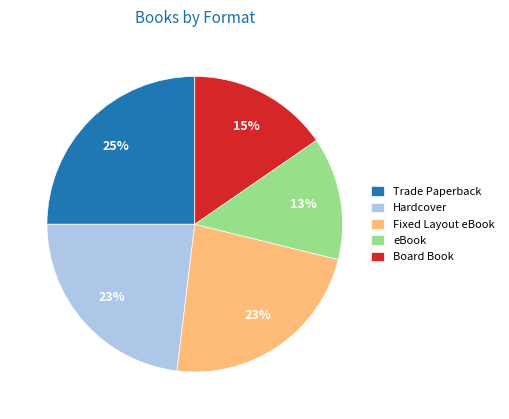

Approximately how many times larger is the value at Hardcover compared to Trade Paperback?

0.9